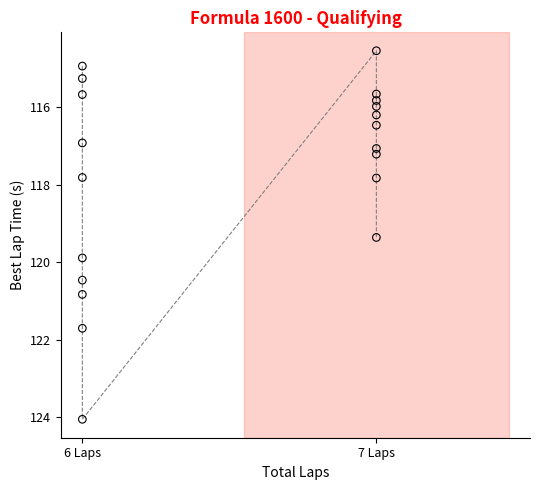

What Y value in the scatter plot is closest to 119?

119.4